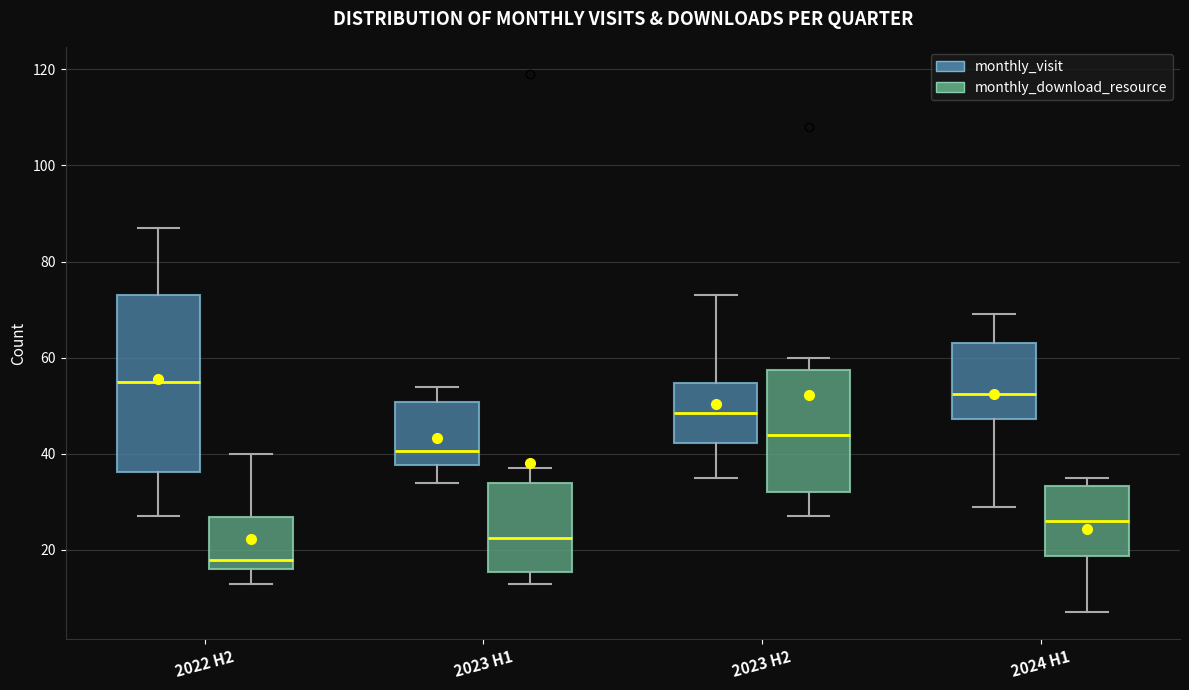

Which box's median line is the lowest?

2022 H2 (monthly_download_resource)